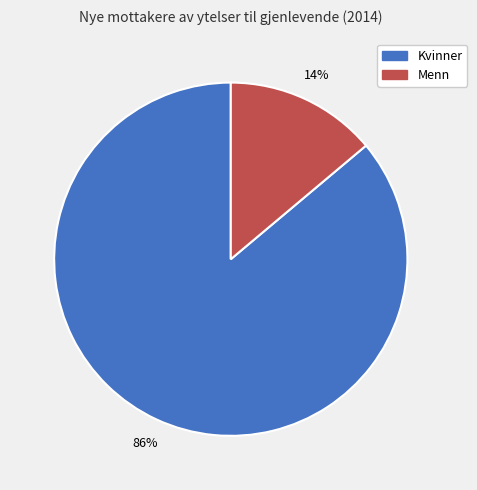

Is there any slice that represents more than half of the pie?

Yes